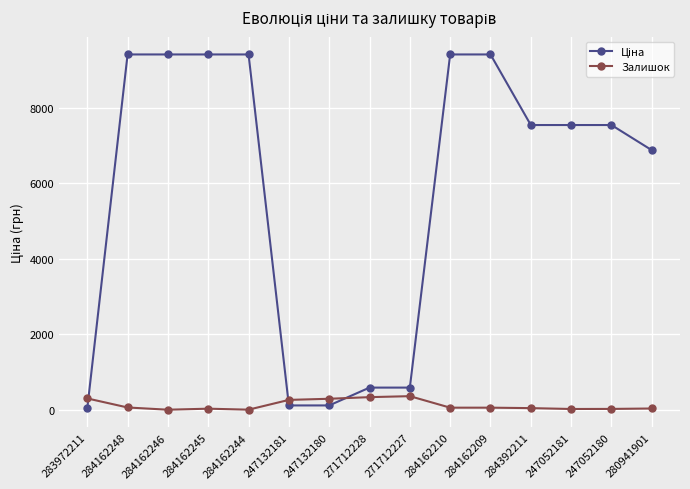

Is it true that Залишок equals 0.0 at 284162246?

True